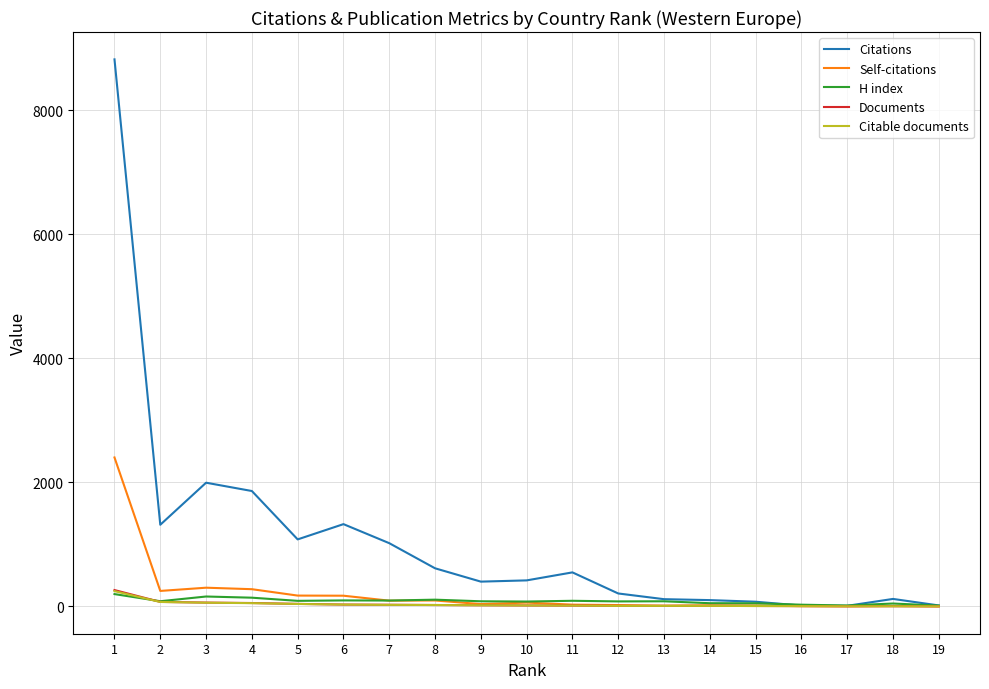

Which series has the widest spread of values?

Citations